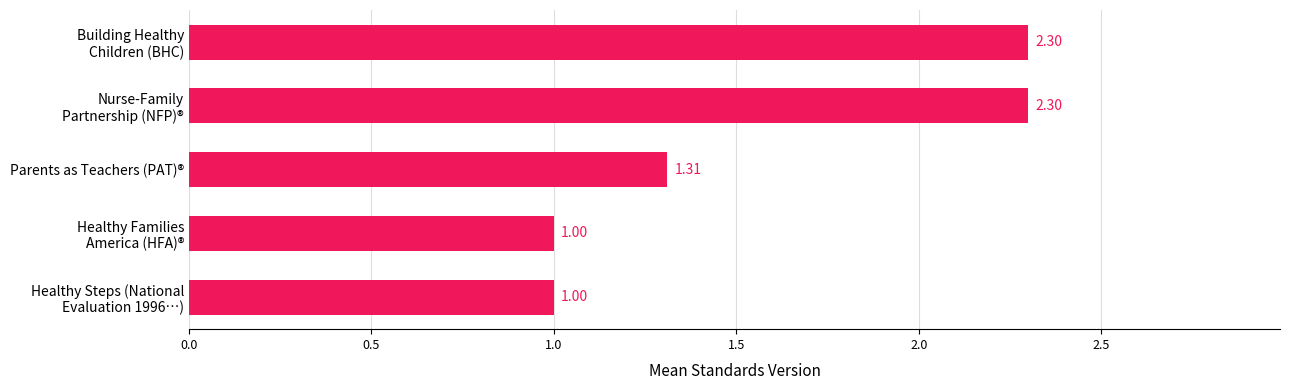

Does the chart contain any negative values?

No